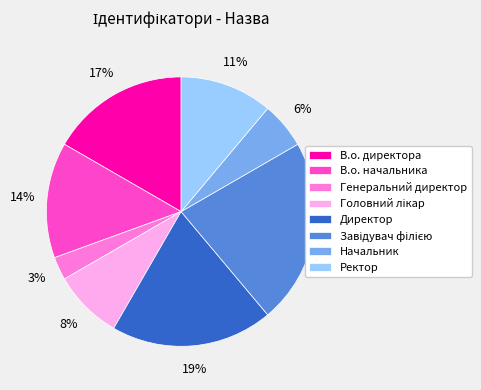

To the nearest percent, what portion does В.о. директора represent?

17%